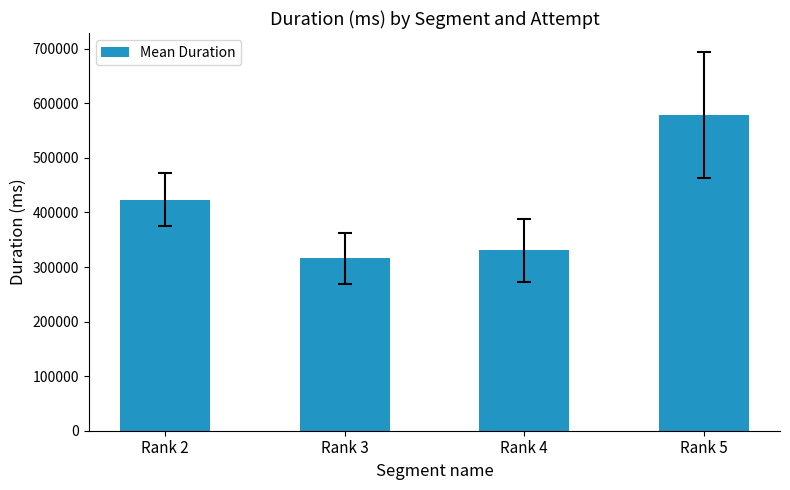

Read the value at Rank 5.

578653.7